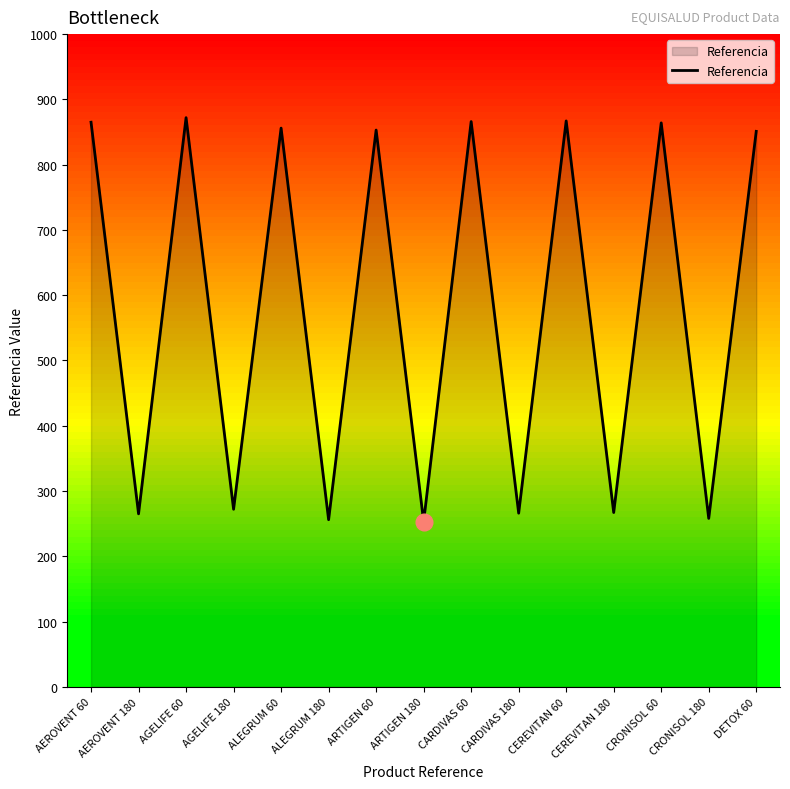

What is the minimum value shown in the chart?

253